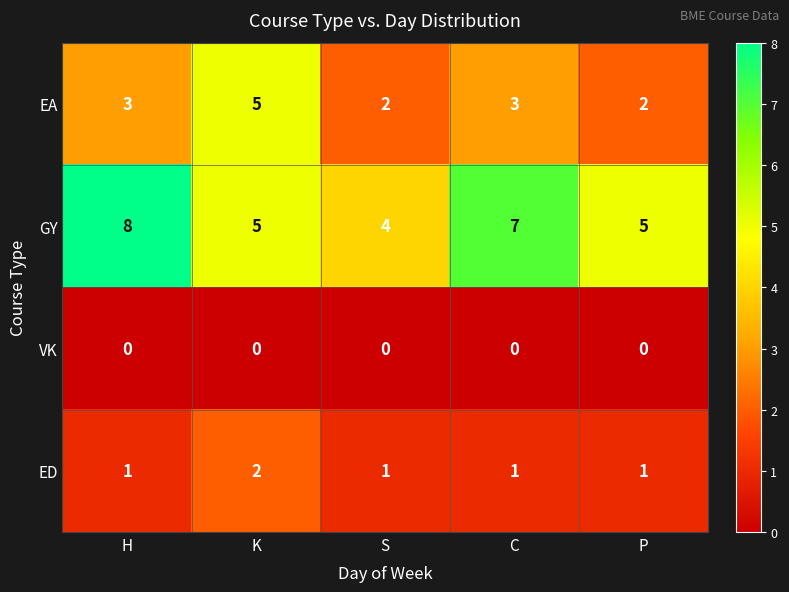

The value of EA at K is 1. True or false?

False